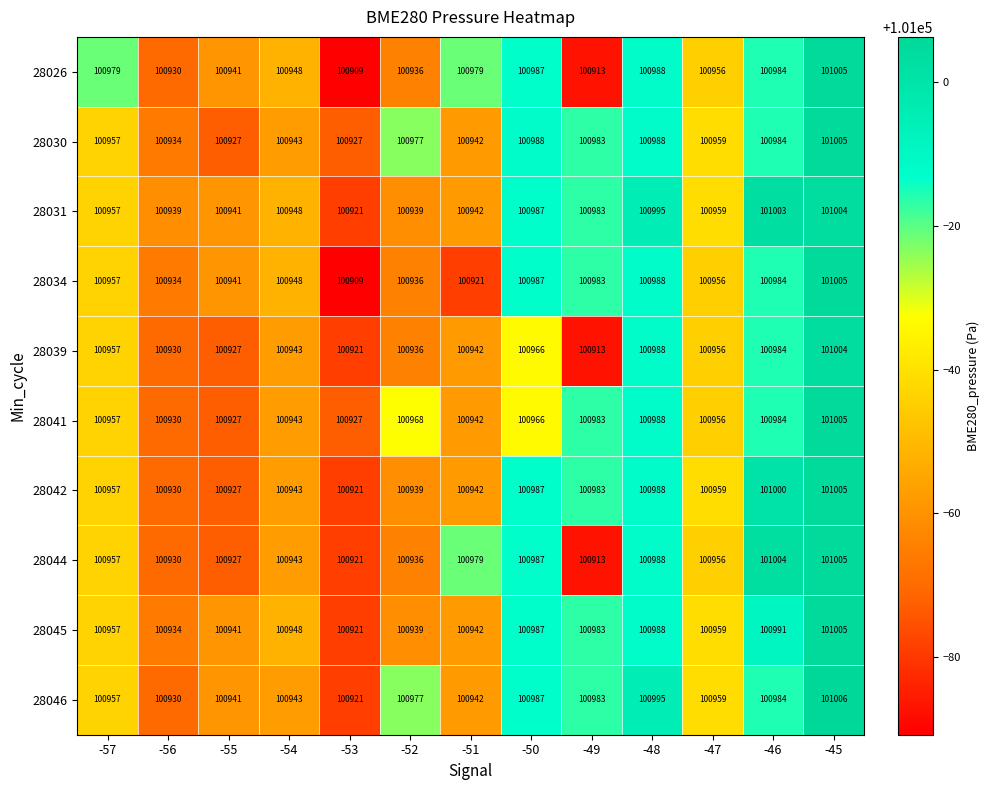

How many distinct data groups are displayed?

10